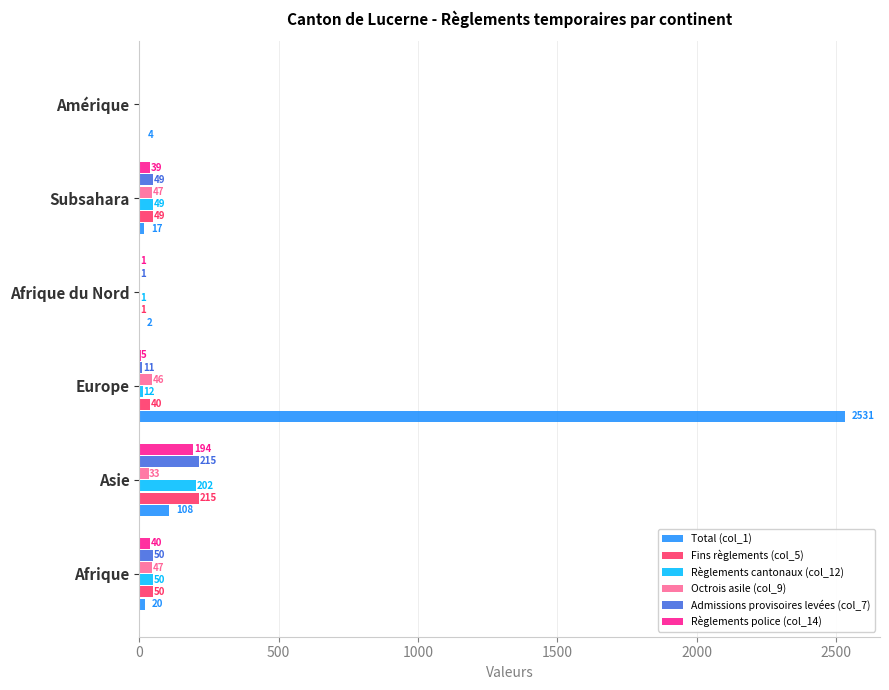

Between Asie and Europe, which series saw the biggest shift?

Total (col_1)